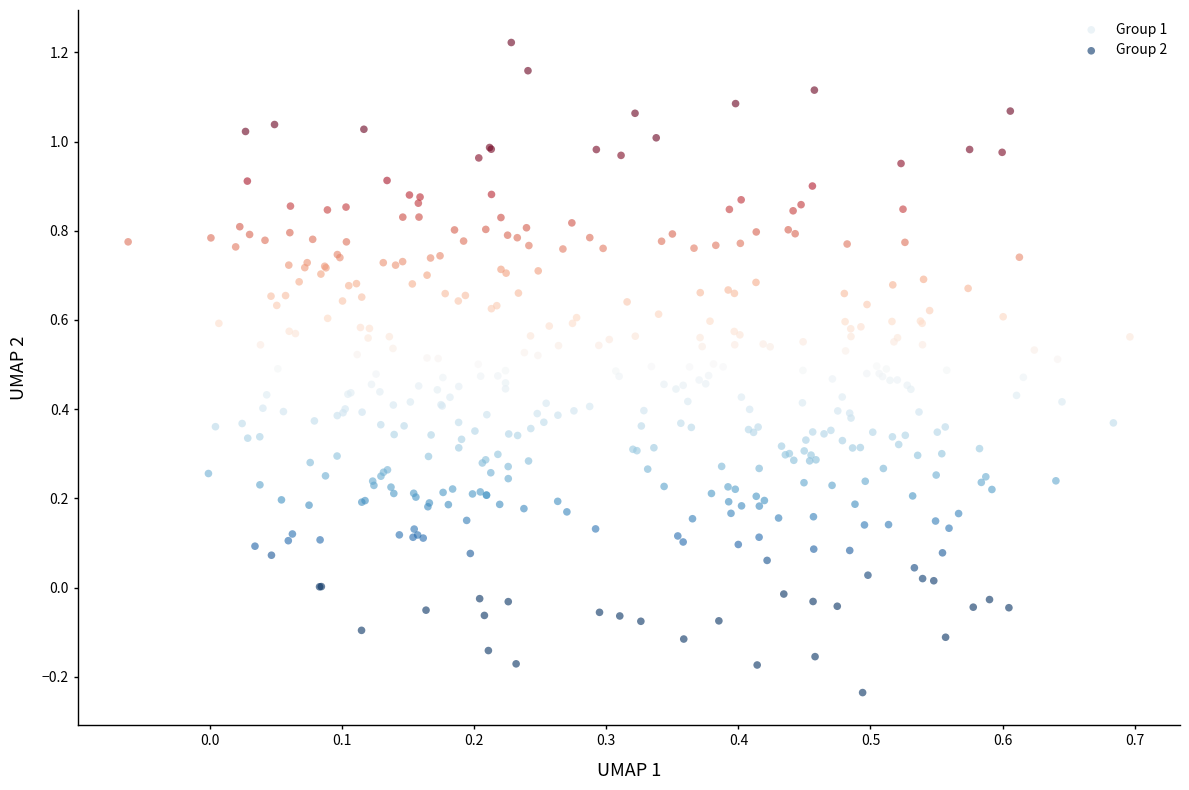

What are all the series names shown in the legend?

Group 1, Group 2